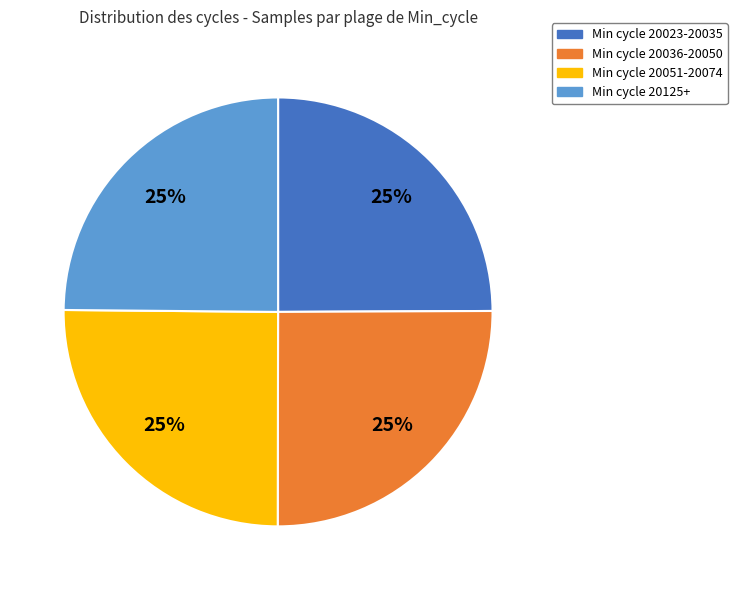

To the nearest percent, what is the average slice percentage?

25%